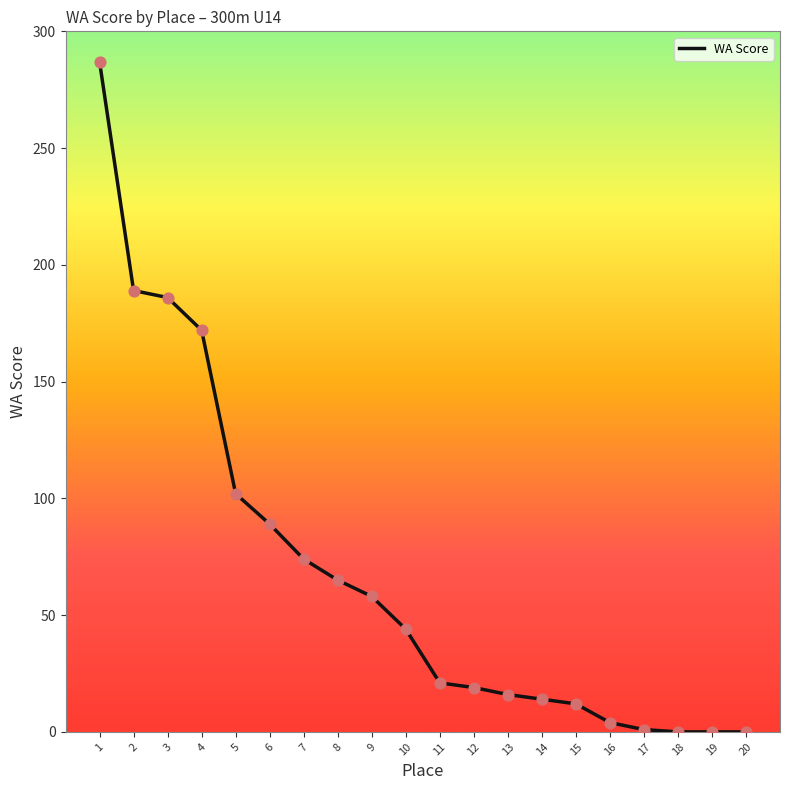

What is the change in value from 6 to 17?

-88